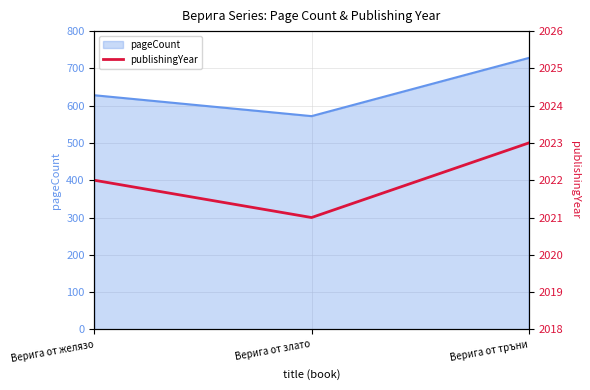

The chart shows a value of 2632 at Верига от желязо. True or false?

False